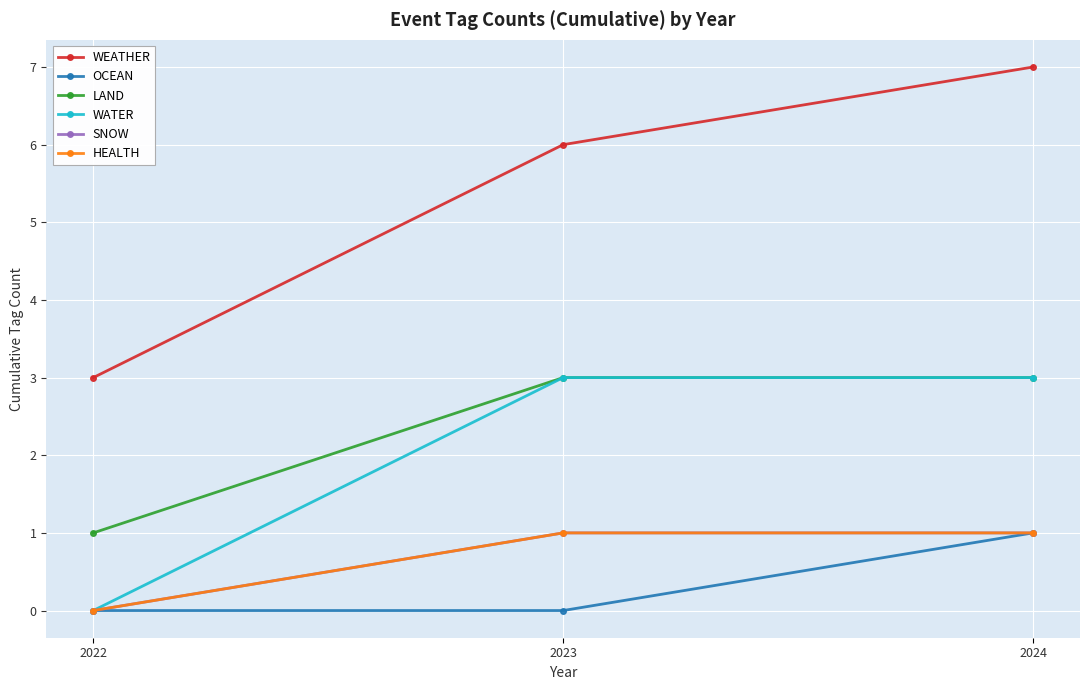

What is the difference between the WATER values at 2022 and 2023?

3